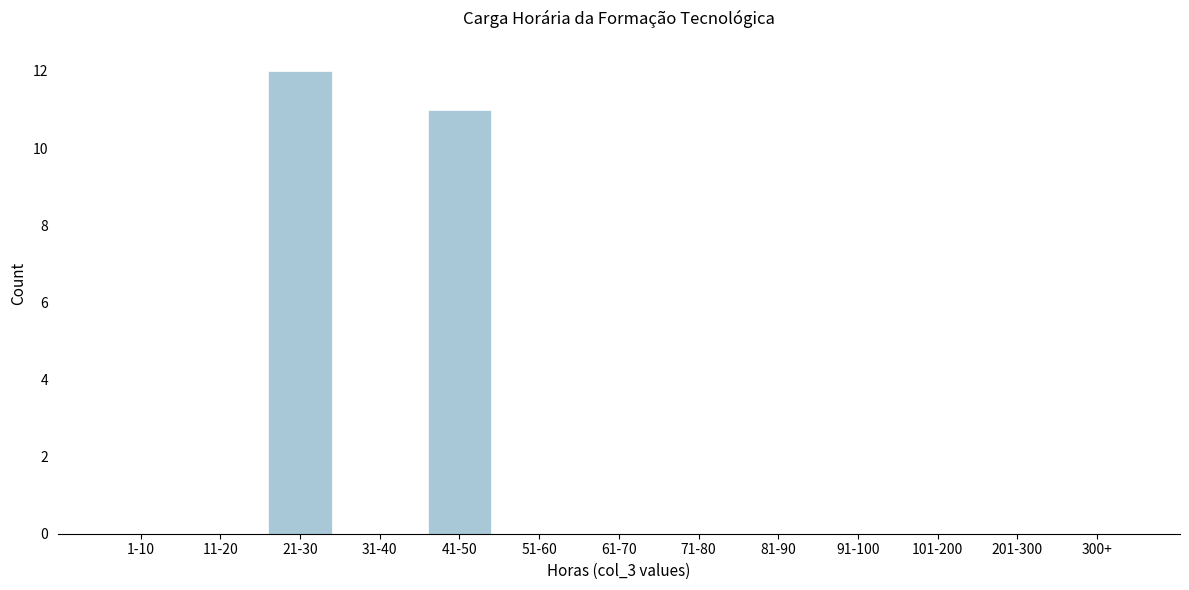

What is the greatest value displayed?

12